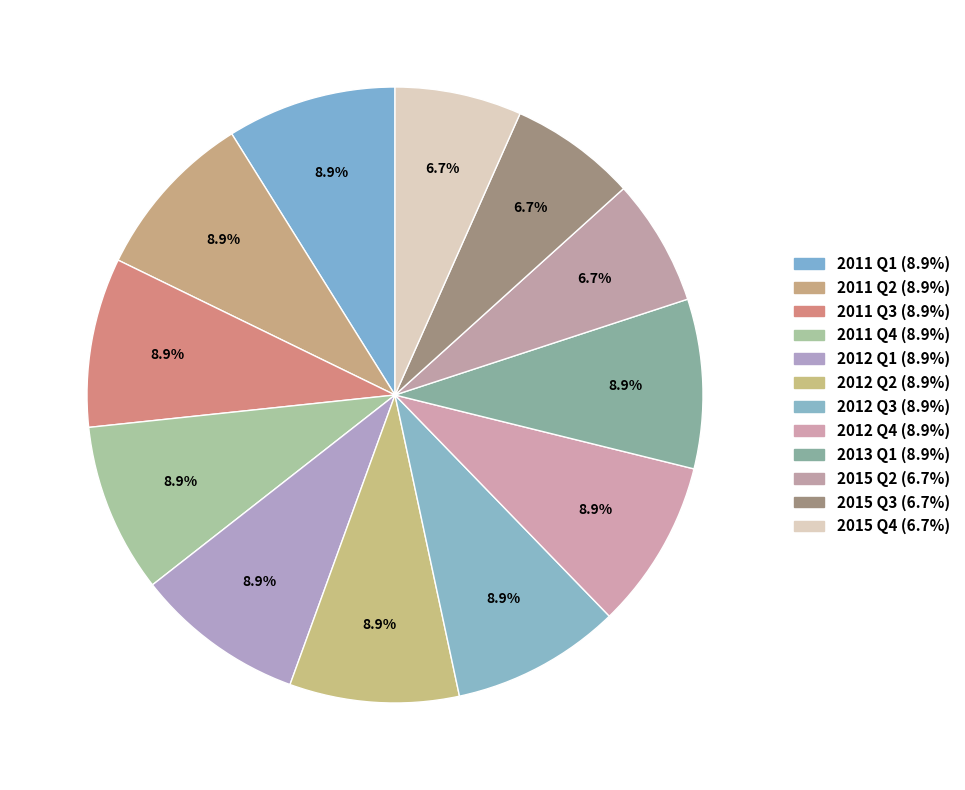

Is 2015 Q4 the majority of the pie?

No